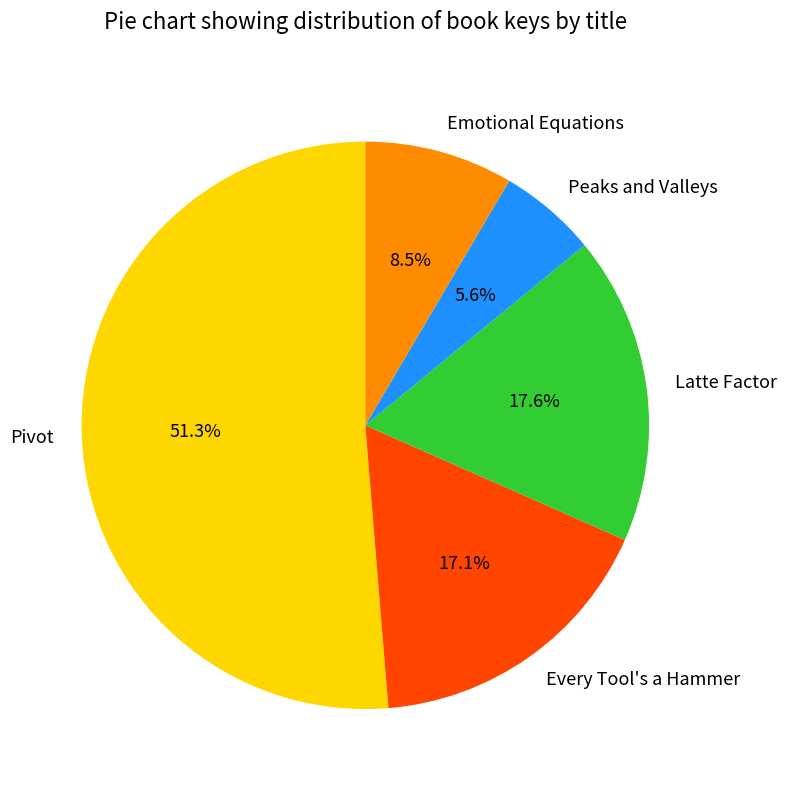

Which has a higher value, Every Tool's a Hammer or Peaks and Valleys?

Every Tool's a Hammer